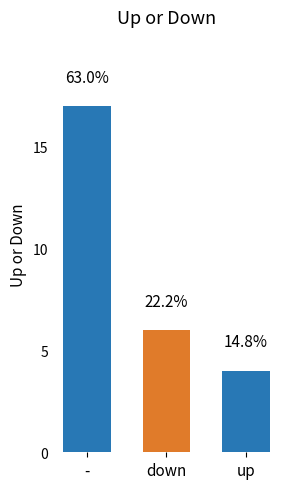

What is the value of the 3rd bar from the left?

4